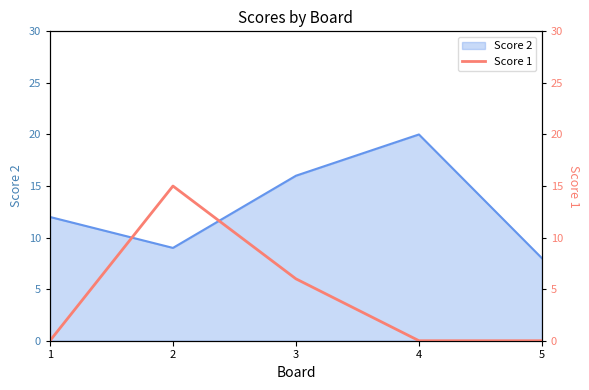

Does the chart have visible grid lines?

No